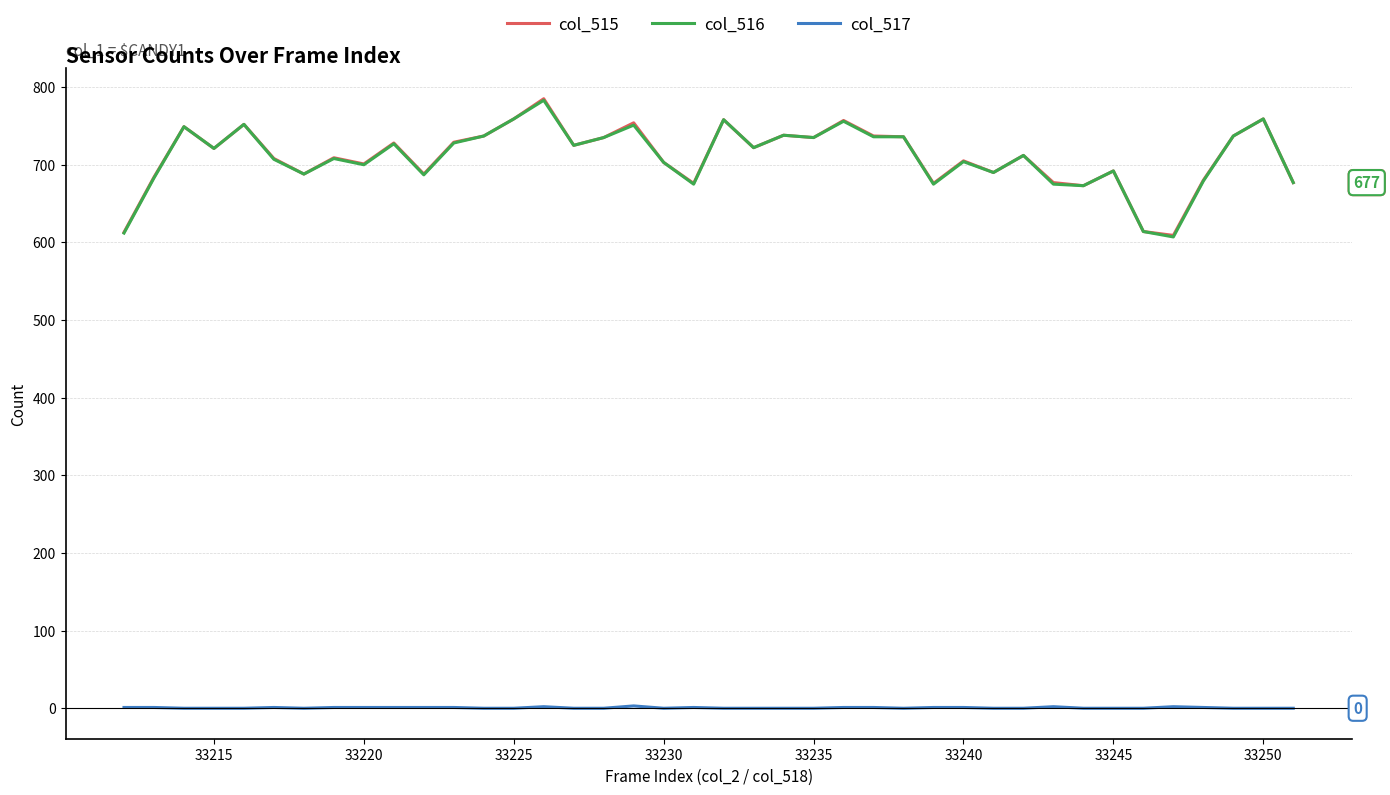

What is the greatest value displayed?

785